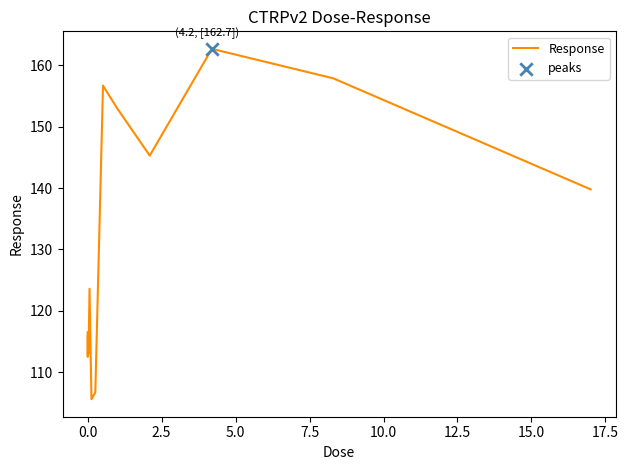

What is the smallest value displayed?

105.6